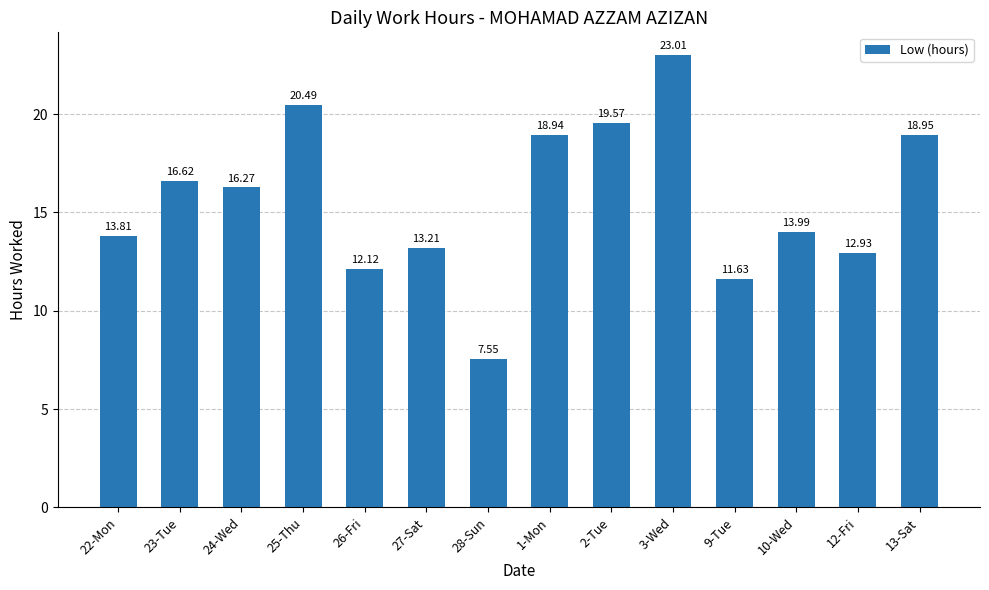

What is the label of the 13th bar from the left?

12-Fri